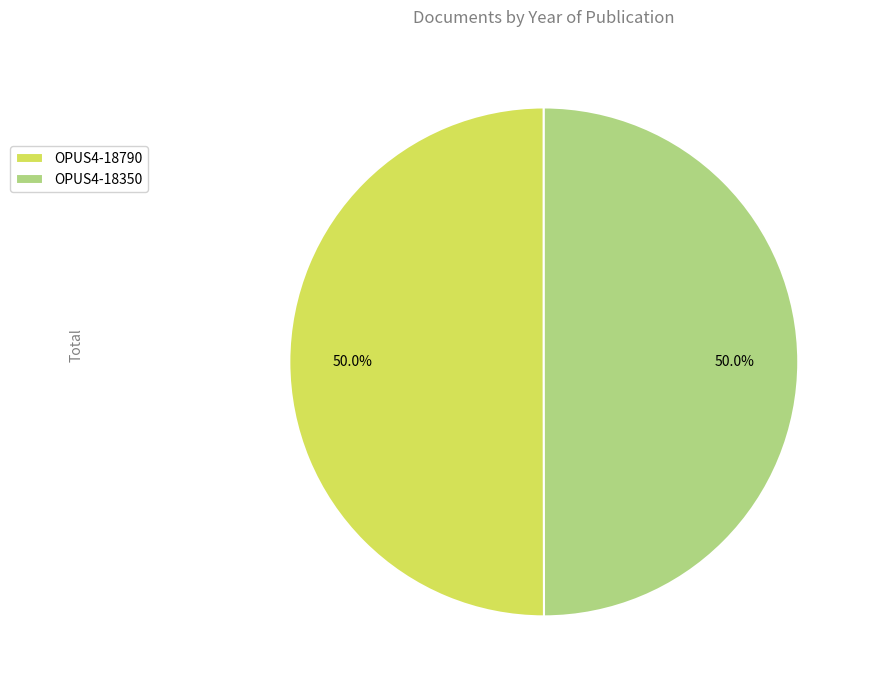

Do OPUS4-18790 and OPUS4-18350 together represent more than half of the pie?

Yes